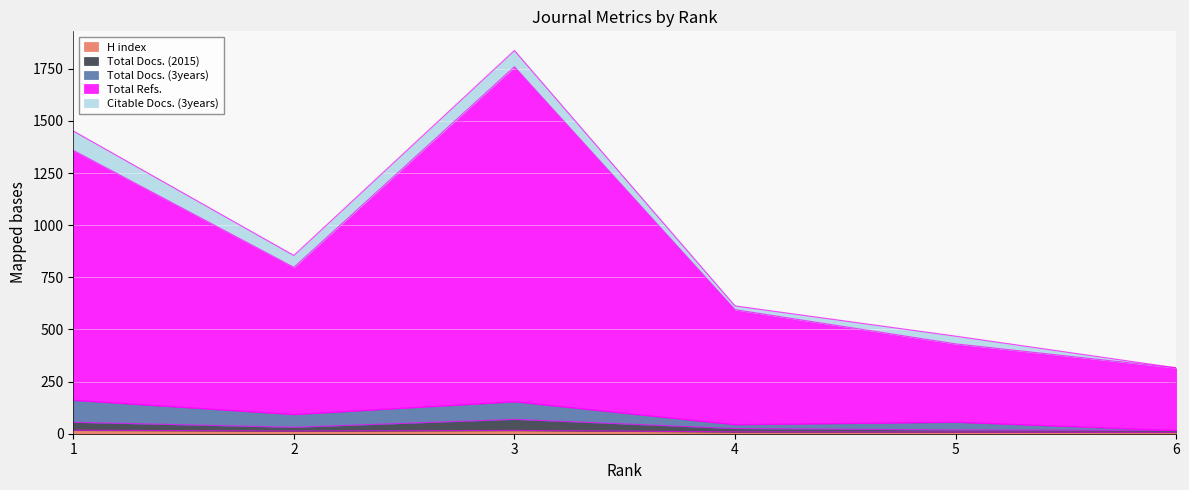

List the labels in order of H index value, smallest first.

6, 5, 4, 2, 3, 1